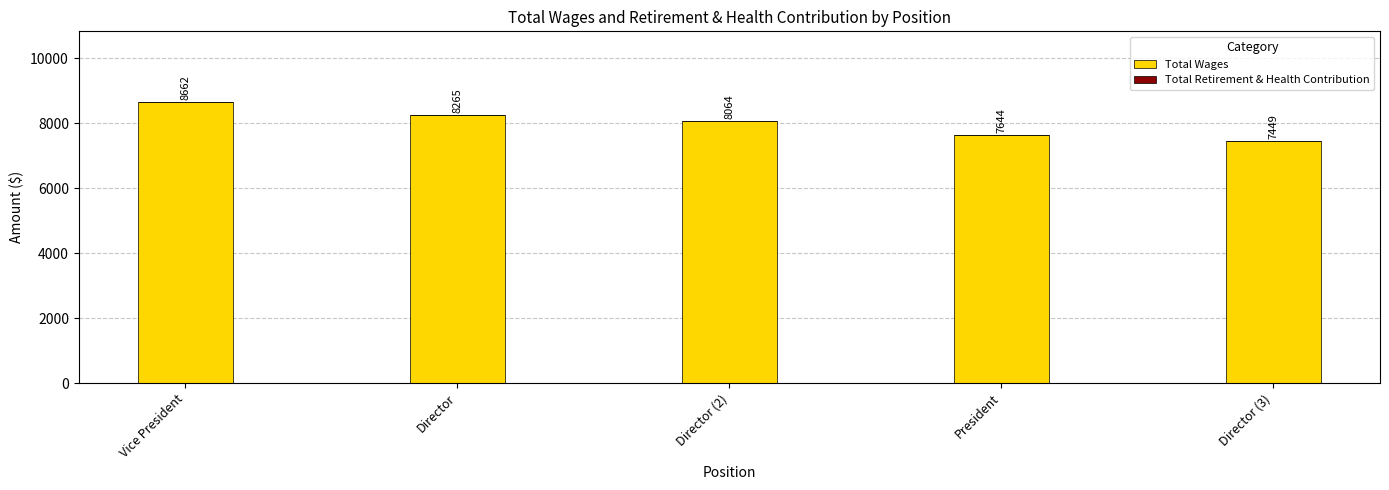

The value at Vice President is 8662. True or false?

True